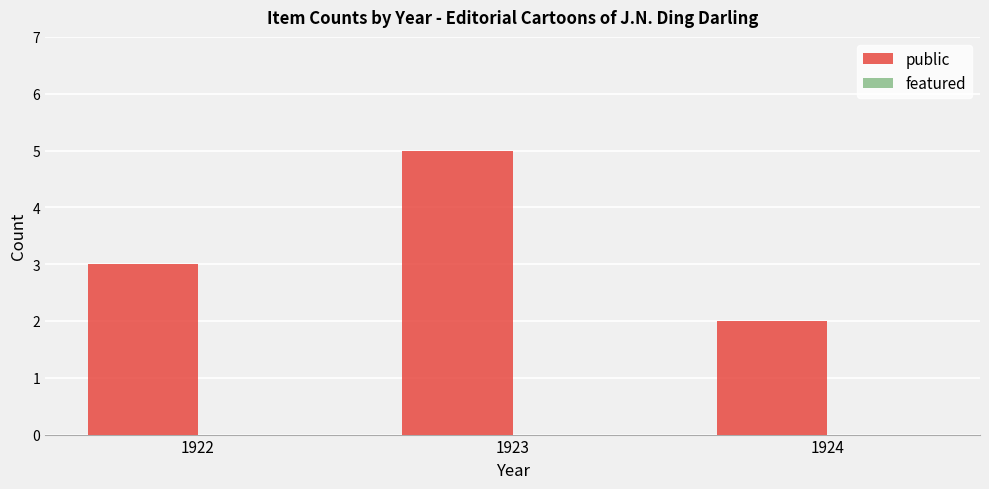

Does the chart contain any negative values?

No